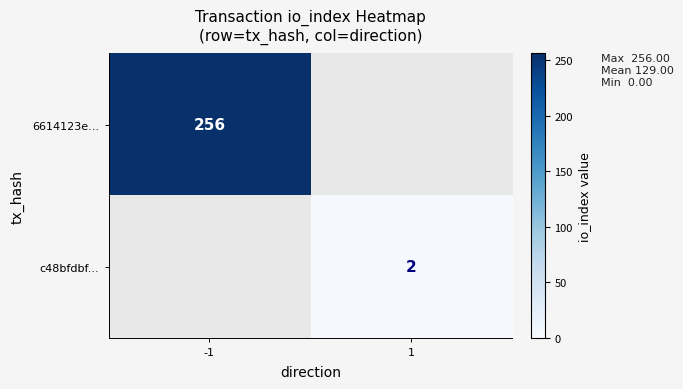

Is the value of 6614123e... at -1 greater than the value of c48bfdbf... at 1?

Yes